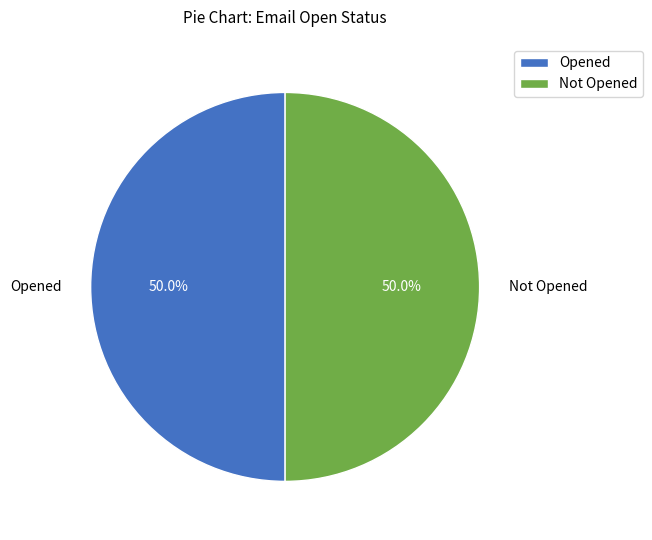

How many segments does this pie chart have?

2